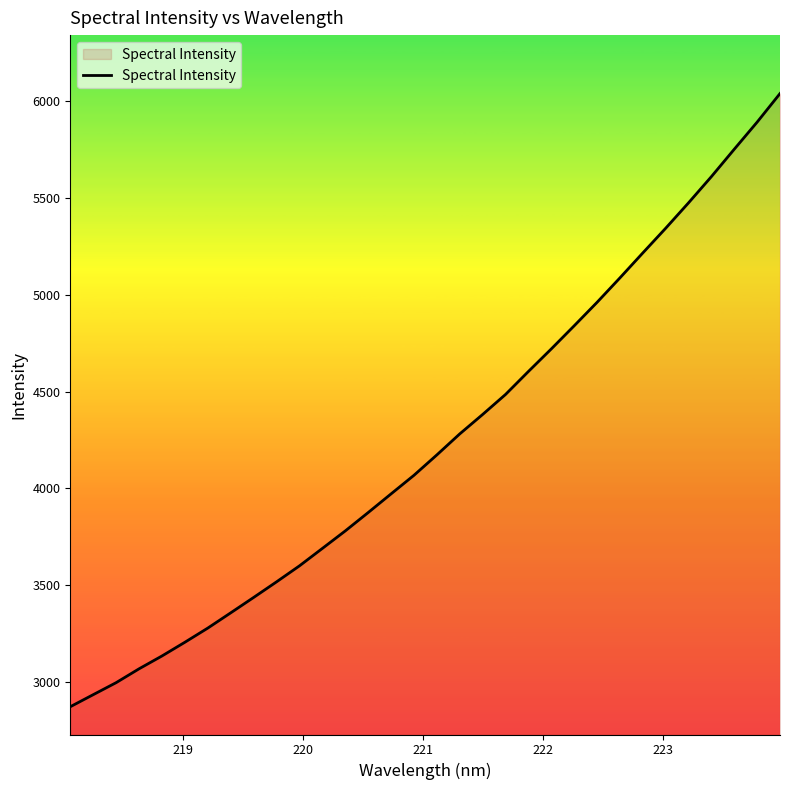

What is the difference between the maximum and minimum values?

3169.0